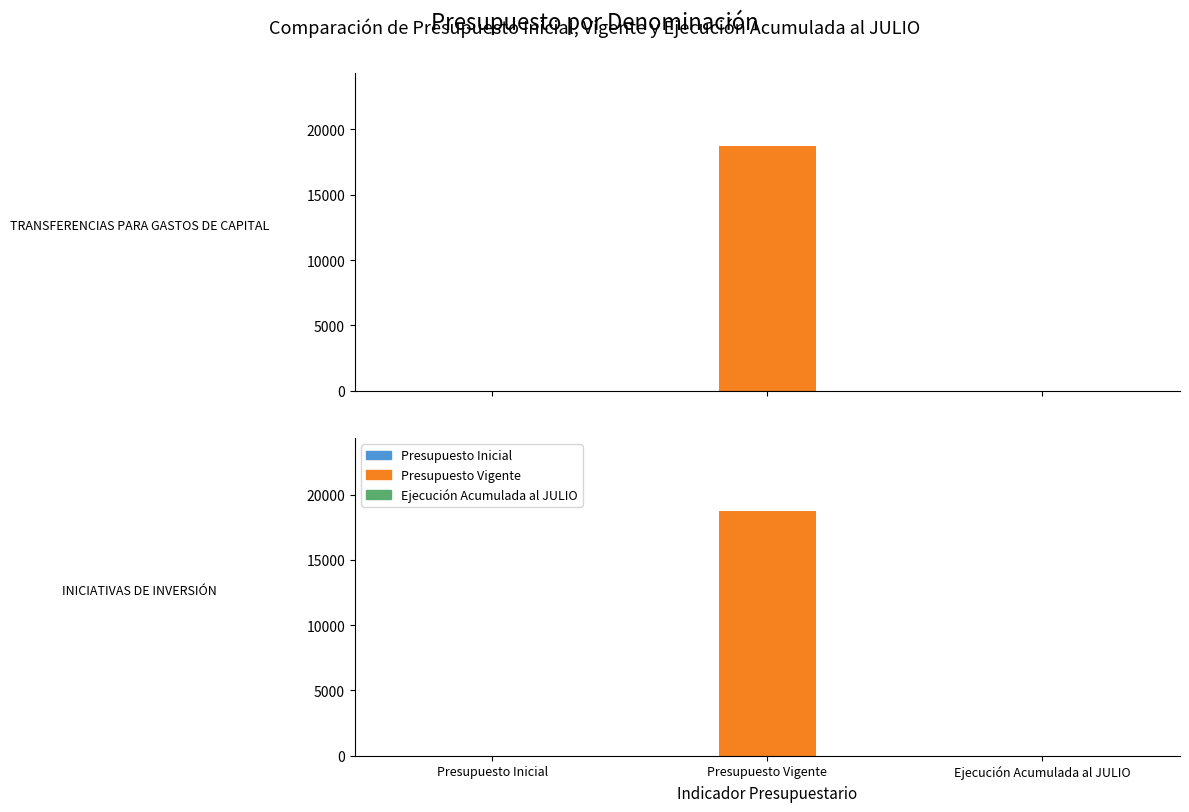

Reading left to right, list all the values displayed in this chart.

Presupuesto Inicial: TRANSFERENCIAS PARA GASTOS DE CAPITAL=0	INICIATIVAS DE INVERSIÓN=0
Presupuesto Vigente: TRANSFERENCIAS PARA GASTOS DE CAPITAL=18710	INICIATIVAS DE INVERSIÓN=18710
Ejecución Acumulada al JULIO: TRANSFERENCIAS PARA GASTOS DE CAPITAL=0	INICIATIVAS DE INVERSIÓN=0